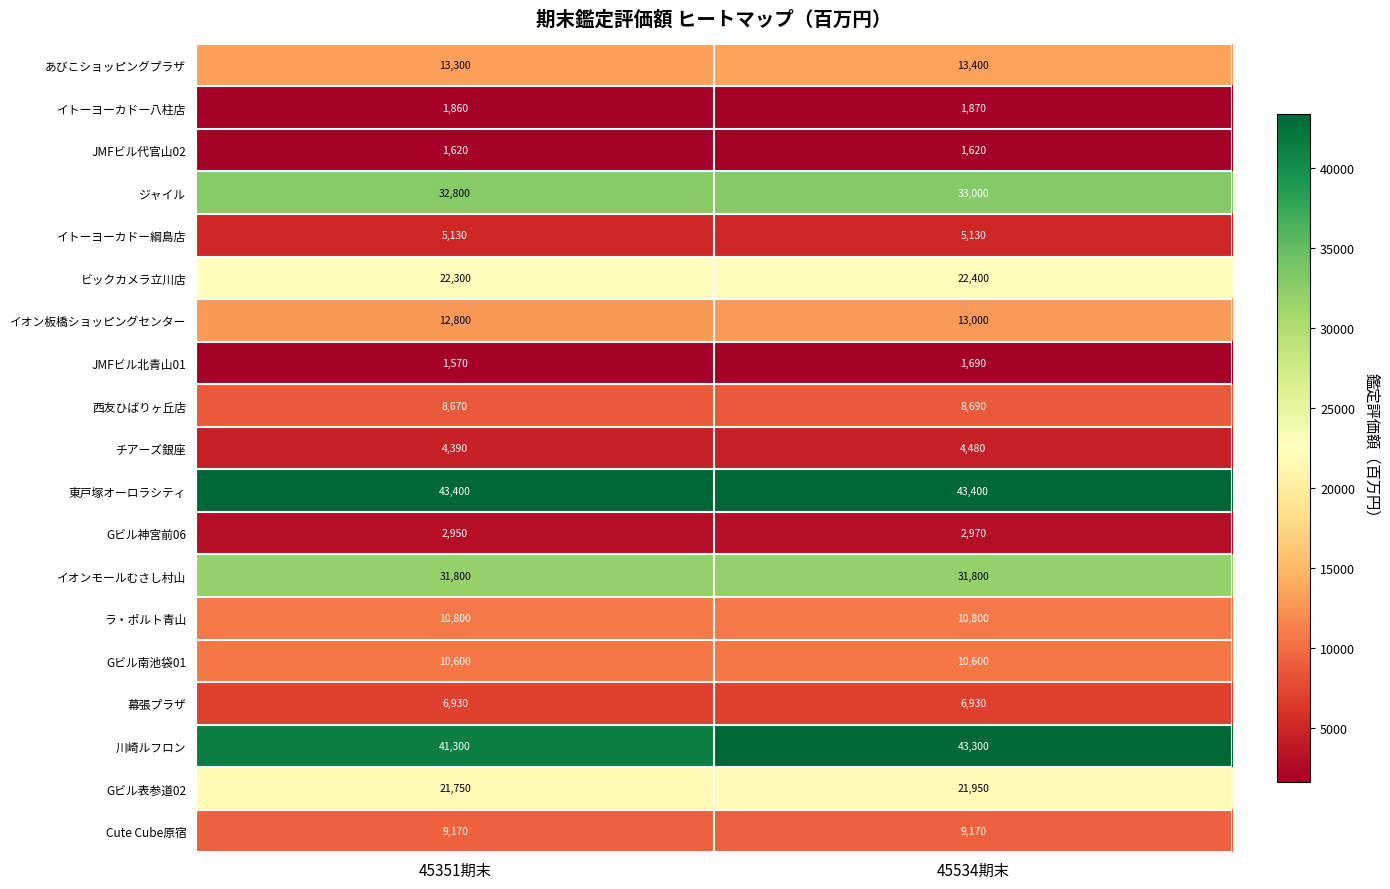

The value of 西友ひばりヶ丘店 at 45351期末 is 12268. True or false?

False